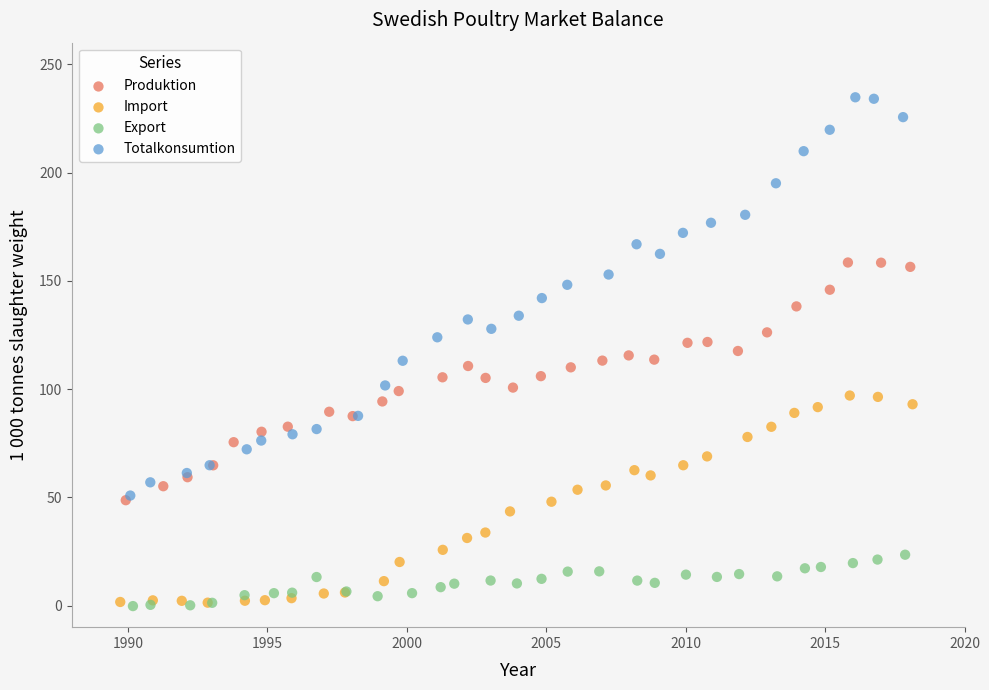

Which series has the widest spread of Y values?

Totalkonsumtion